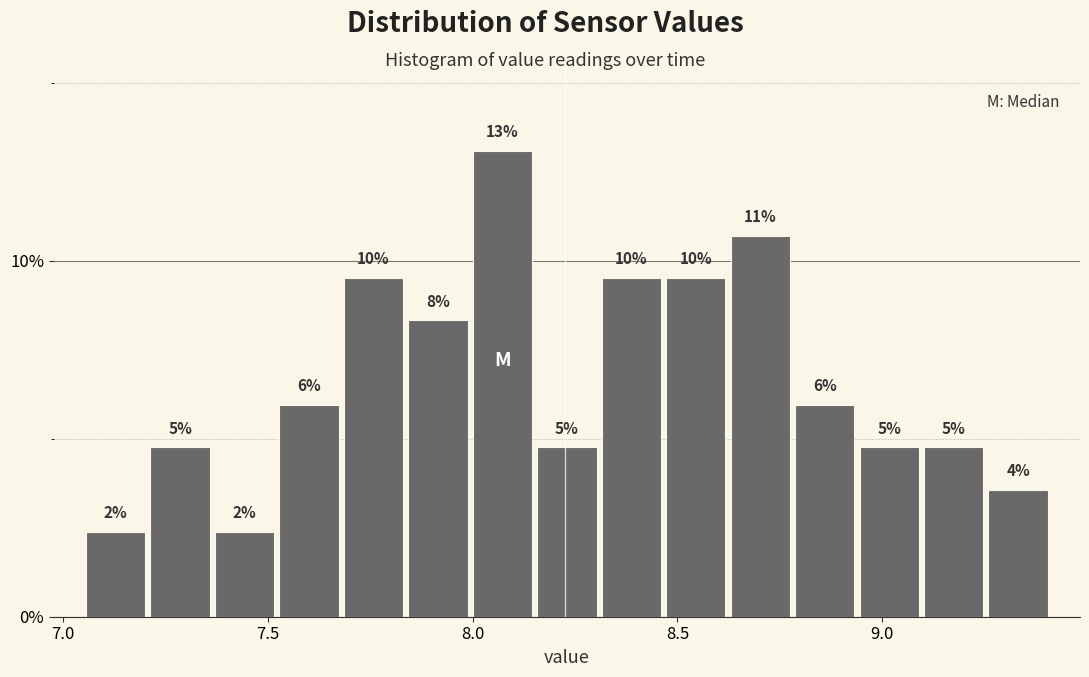

Around what value on the x-axis is the tallest bar? Give the approximate position of its centre, as read against the axis.

8.05